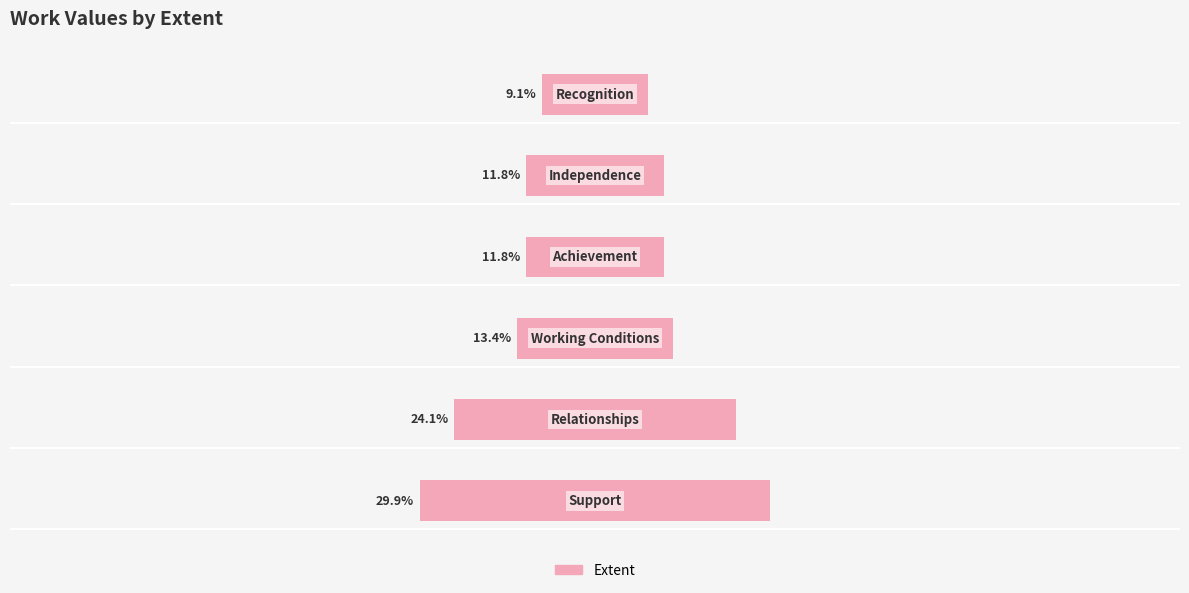

List the labels in order of value, largest first.

0, 1, 2, 3, 4, 5